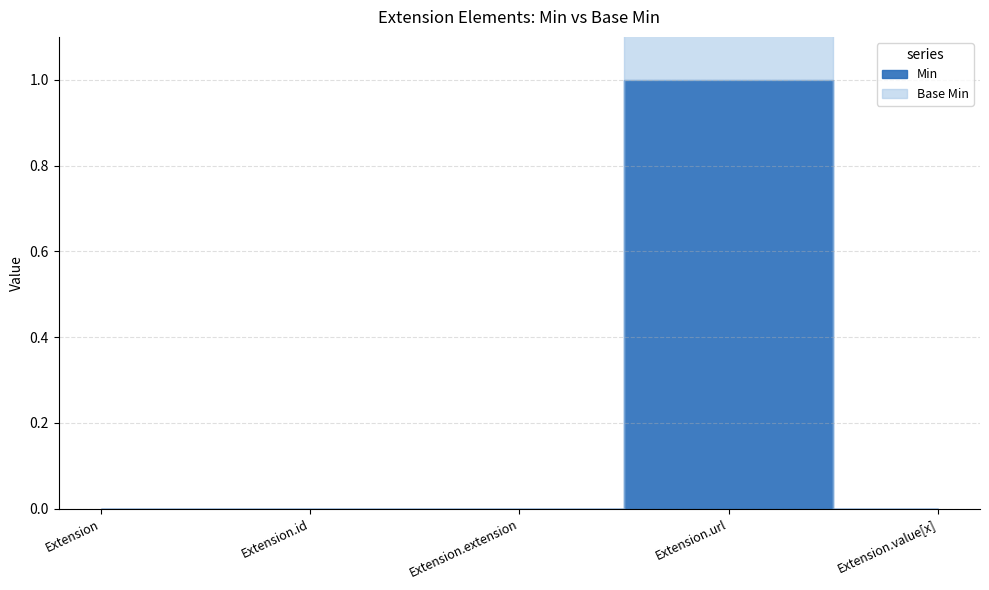

Between Extension and Extension.extension, which series saw the biggest shift?

Min